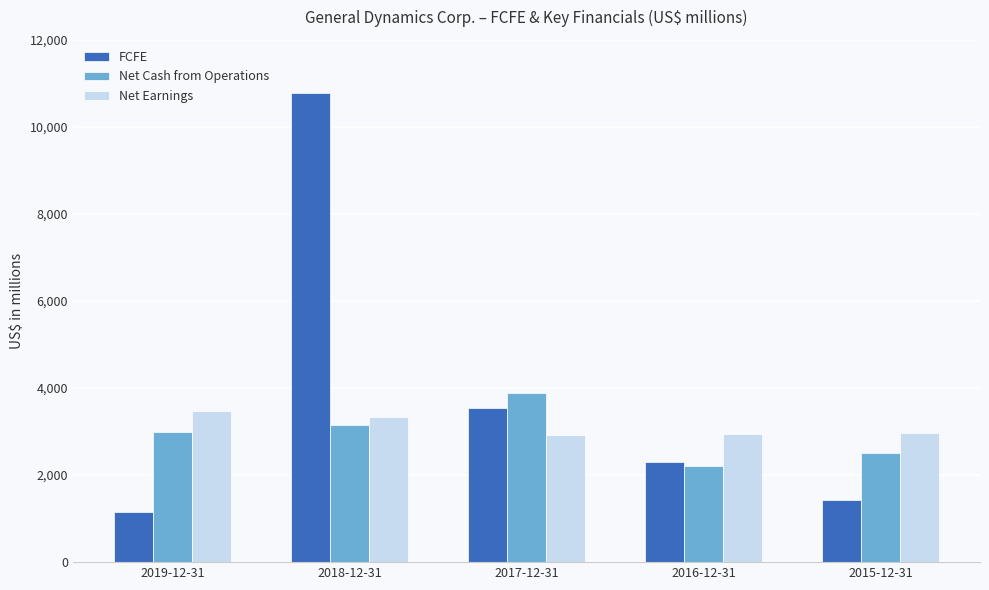

Which category has the highest value in the Net Earnings series?

2019-12-31